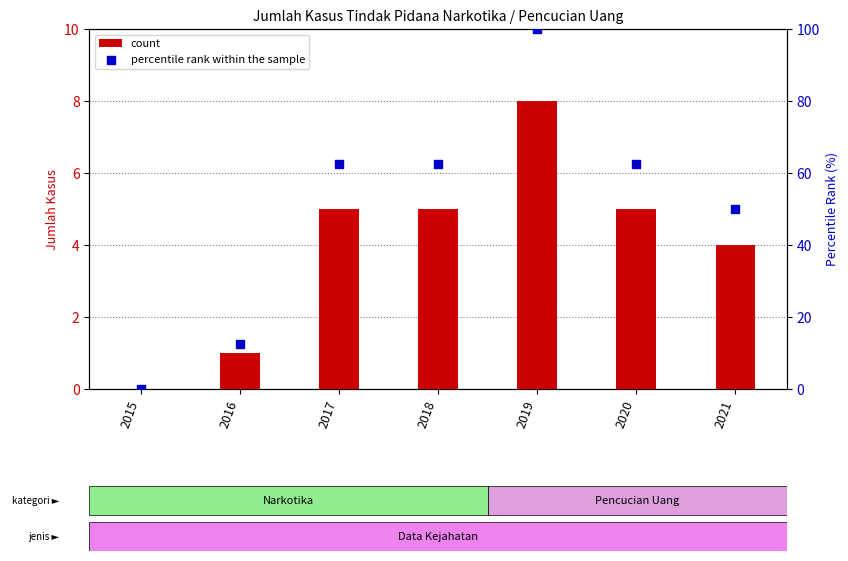

What are all the series names shown in the legend?

count, percentile rank within the sample